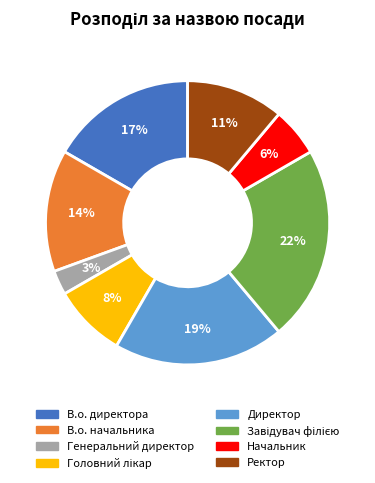

To the nearest percent, what is the difference between the largest and smallest slice percentages?

19%